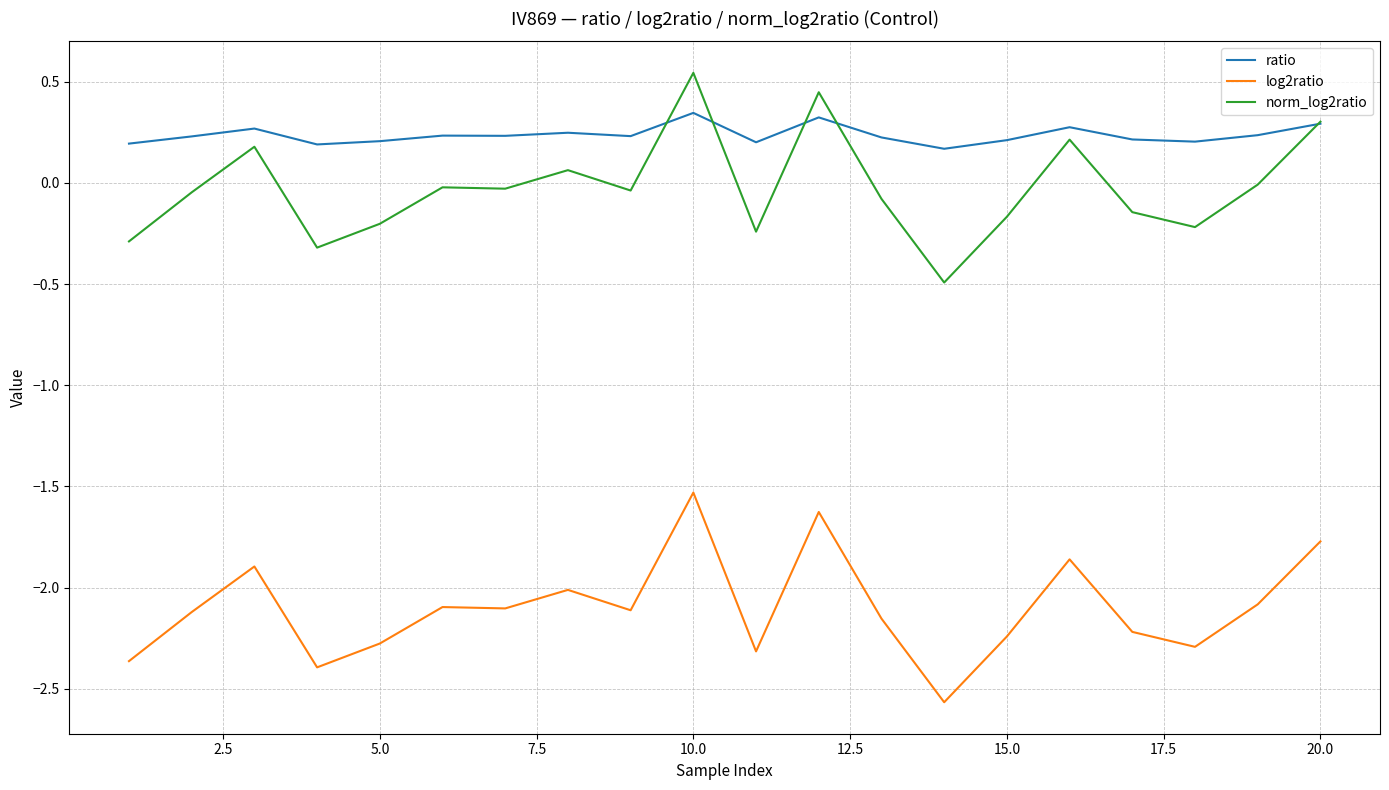

True or false: log2ratio and norm_log2ratio intersect in this chart.

False